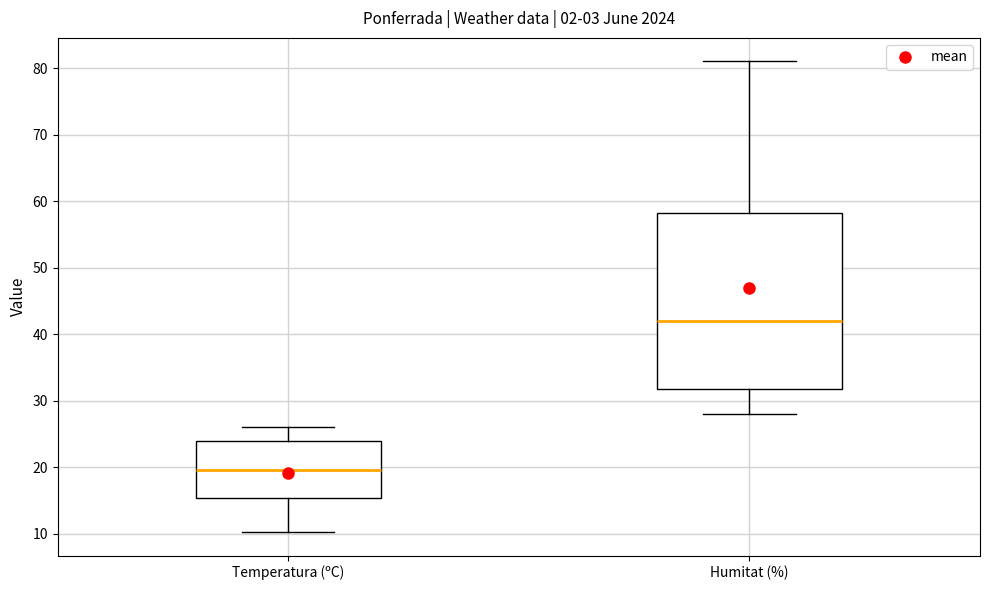

Where does the median line of the box for Humitat (%) sit on the y-axis? The values are not printed on the chart, so give them approximately, as read against the axis.

42